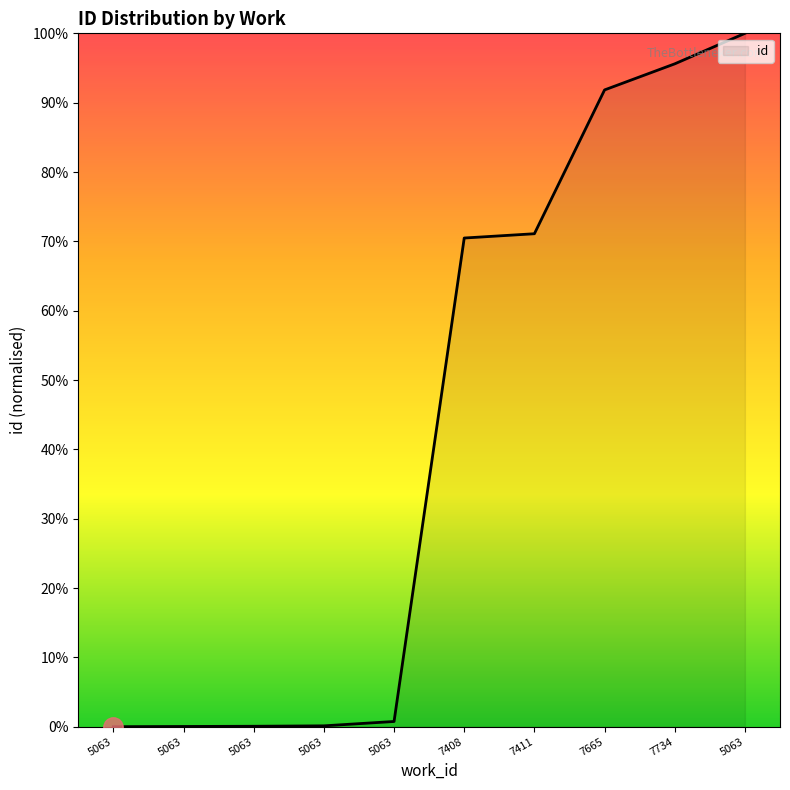

How many lines are shown in the chart?

1